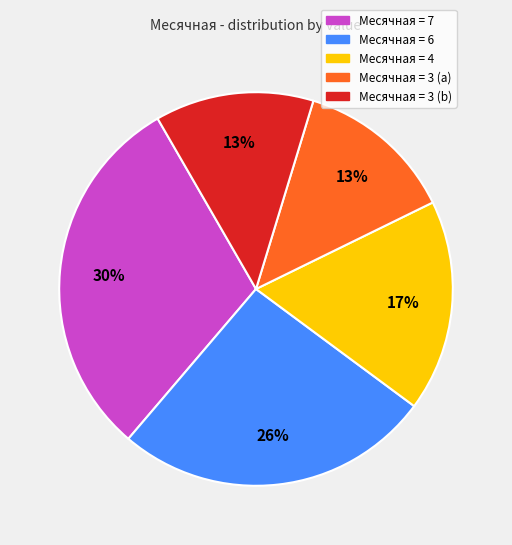

Count the number of slices in the pie.

5